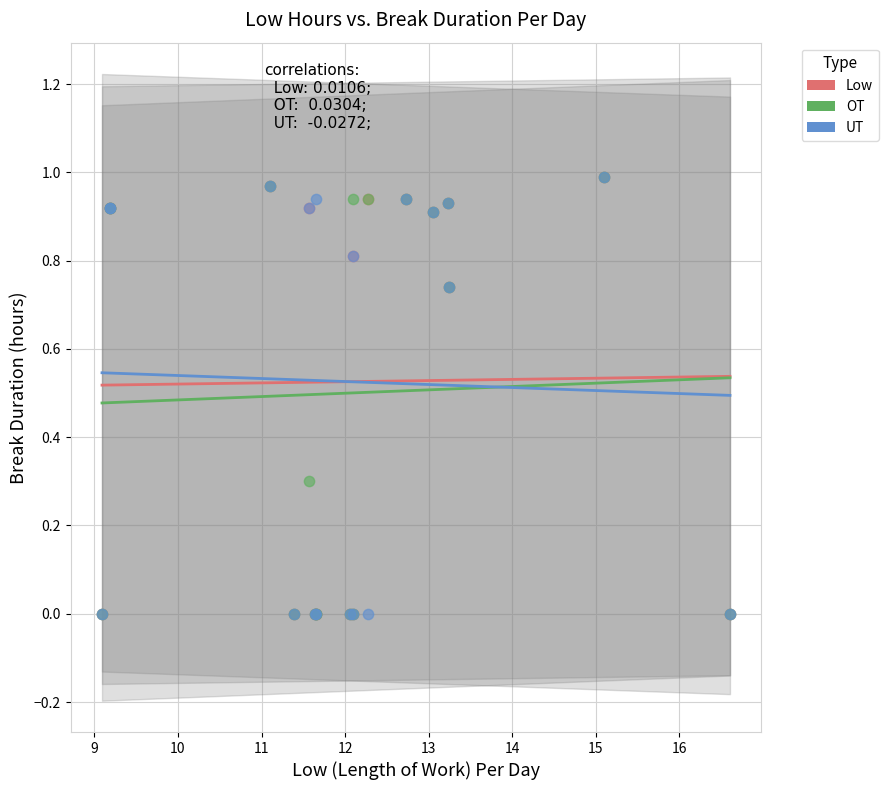

What are all the series names shown in the legend?

Low, OT, UT